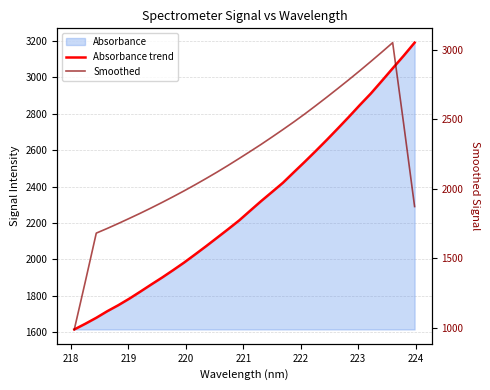

Rank the series by their maximum value, from lowest to highest.

Smoothed, Absorbance trend